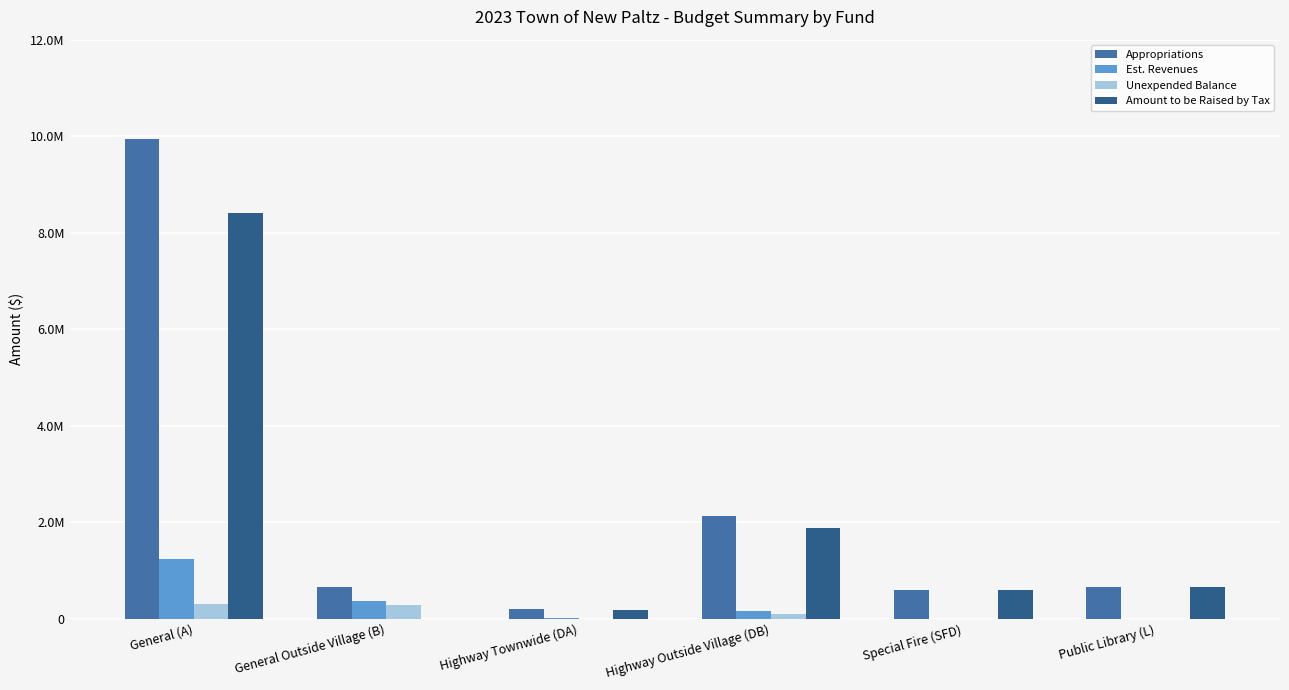

At which label is Appropriations closest to 5075594?

Highway Outside Village (DB)